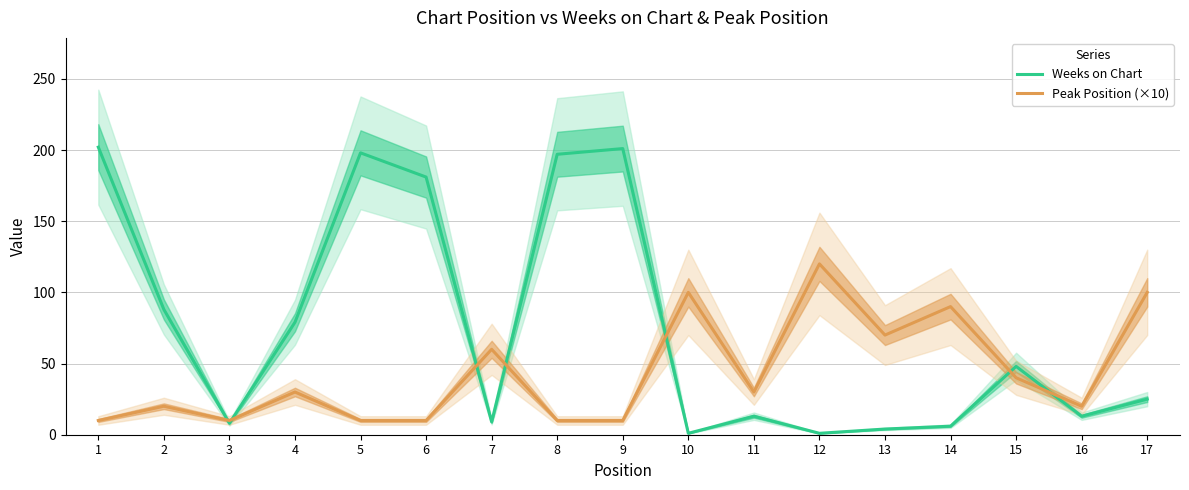

In Weeks on Chart, how many points are lower than both neighbors (excluding endpoints)?

5